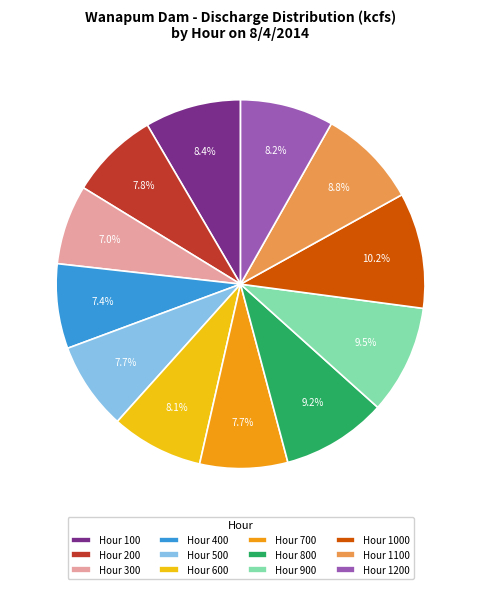

What portion of the pie excludes Hour 500?

92.3%